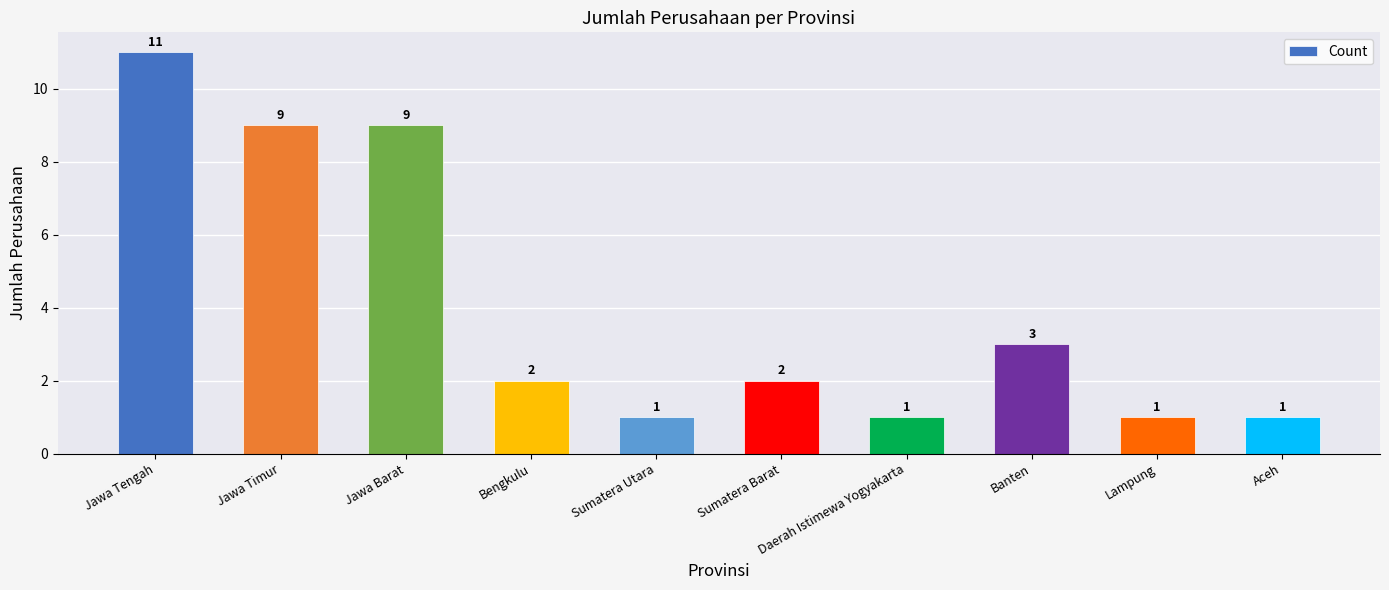

What is the change in value from Jawa Timur to Banten?

-6